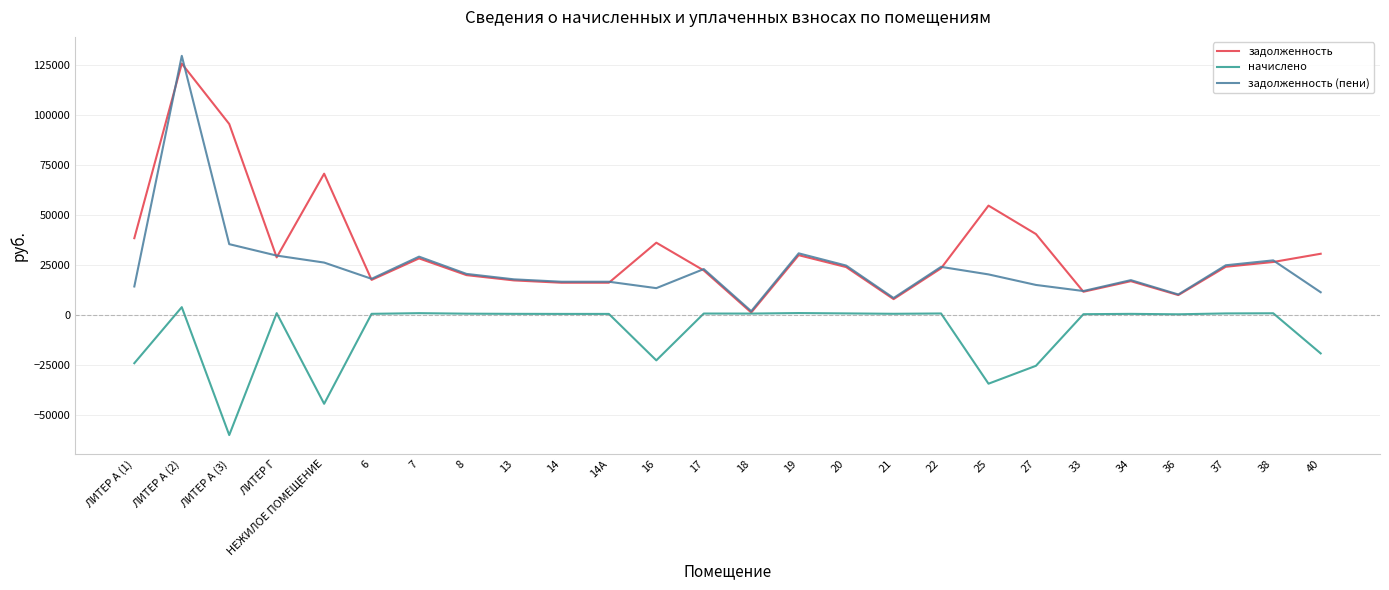

True or false: задолженность (пени) and задолженность intersect in this chart.

True